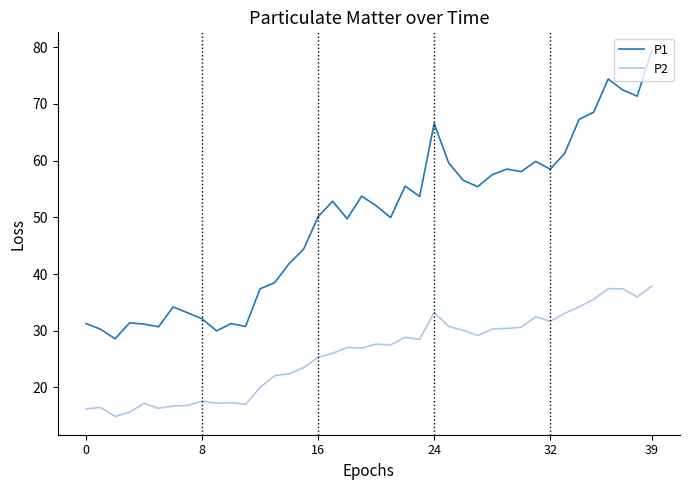

True or false: P2 and P1 cross at least once.

False